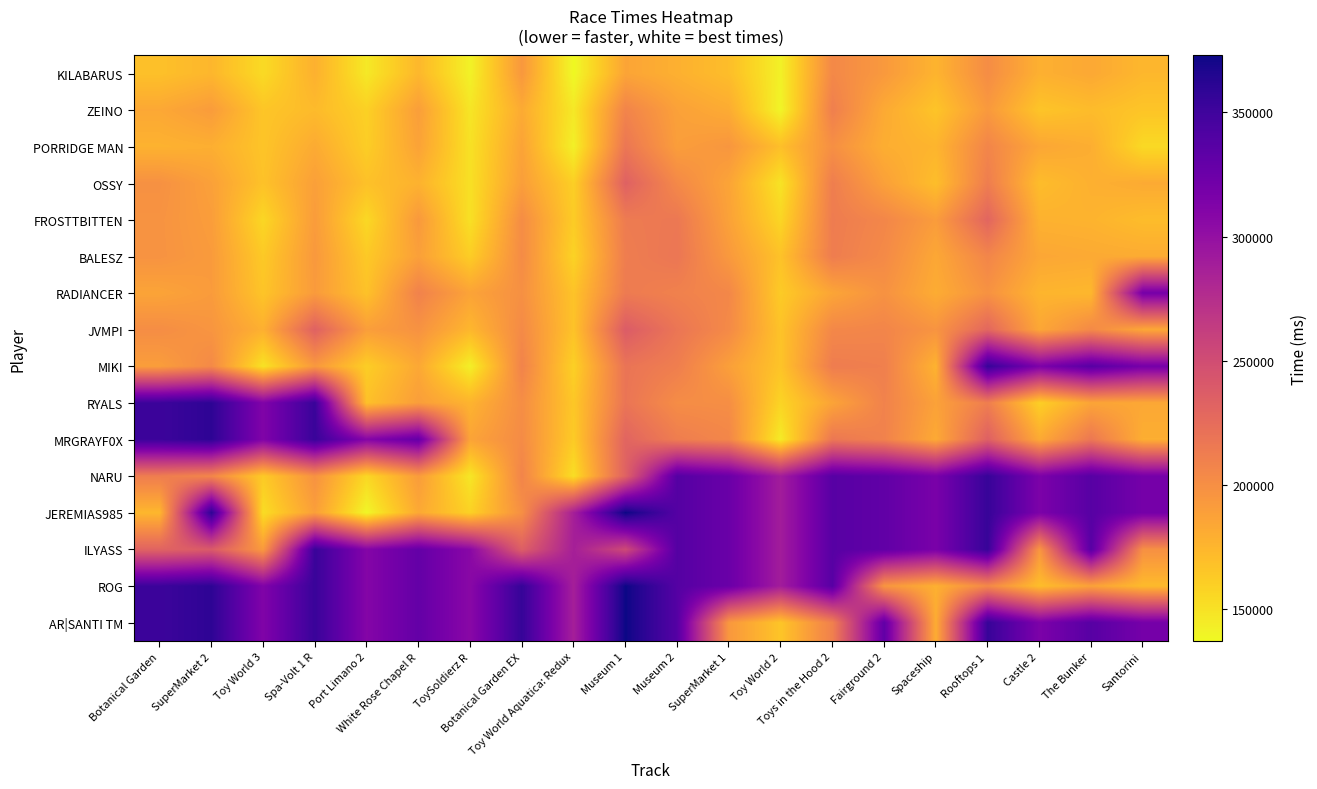

At how many categories does at least one series exceed 239882?

20